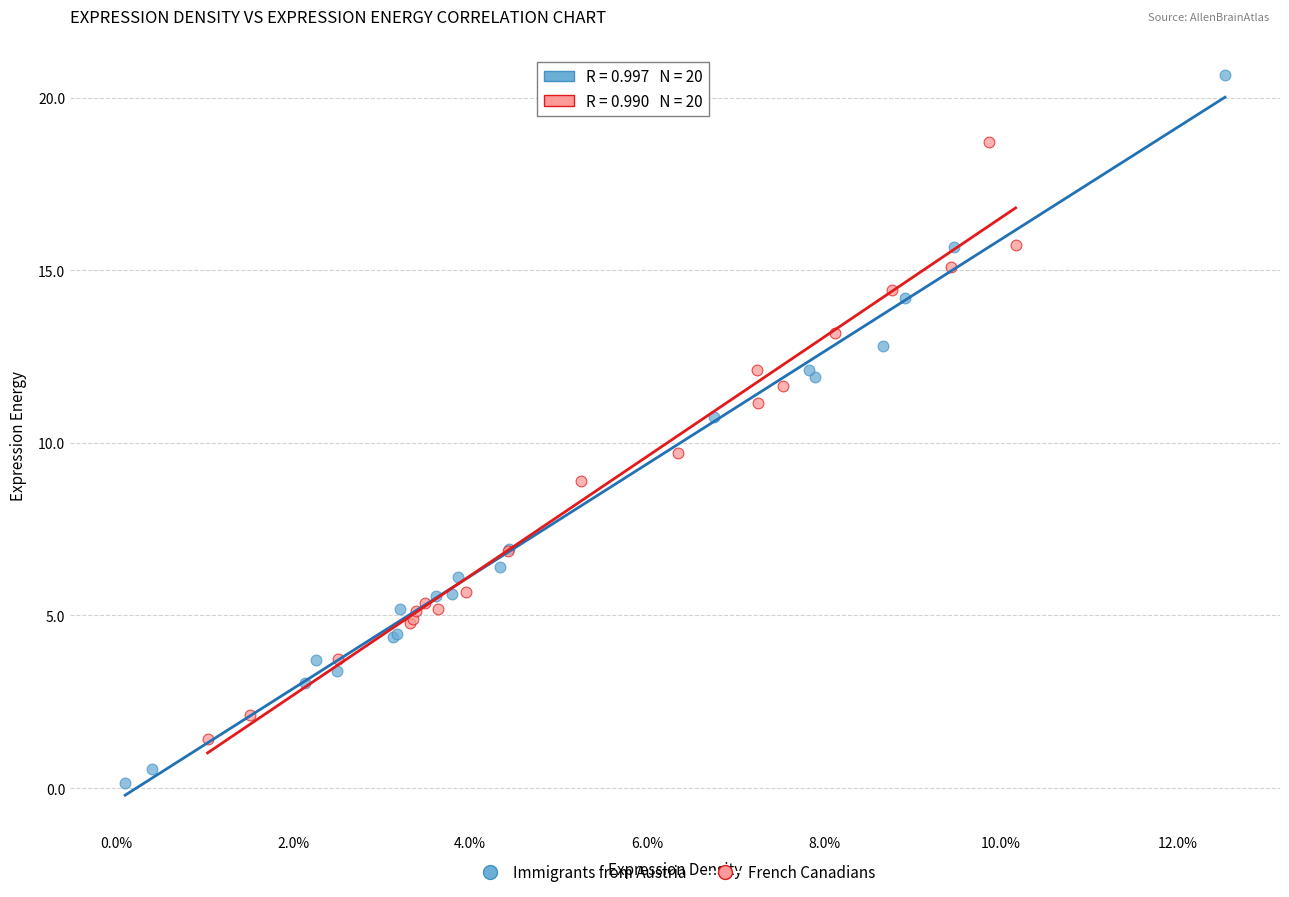

Which series reaches the maximum Y coordinate?

Immigrants from Austria